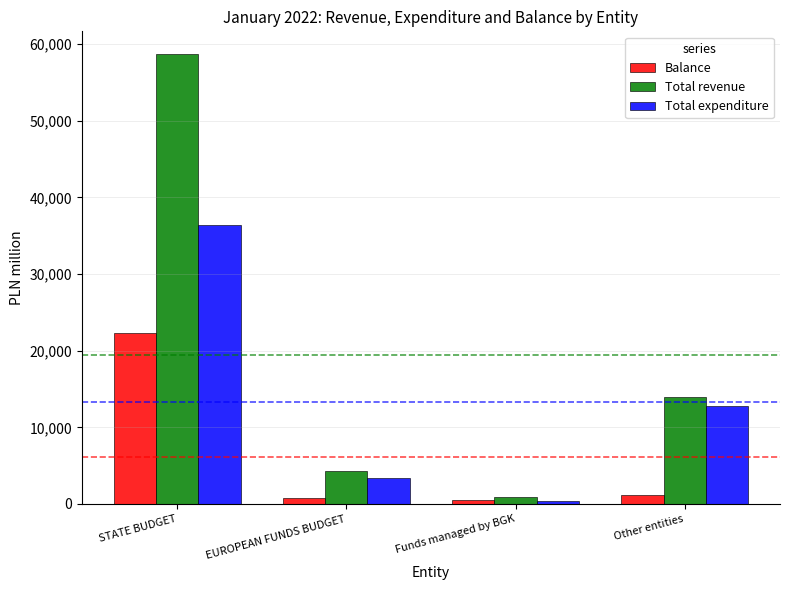

Reading right to left, extract all data points from this chart.

Balance: 1124	502	826	22292
Total revenue: 13970	932	4254	58741
Total expenditure: 12845	429	3429	36449